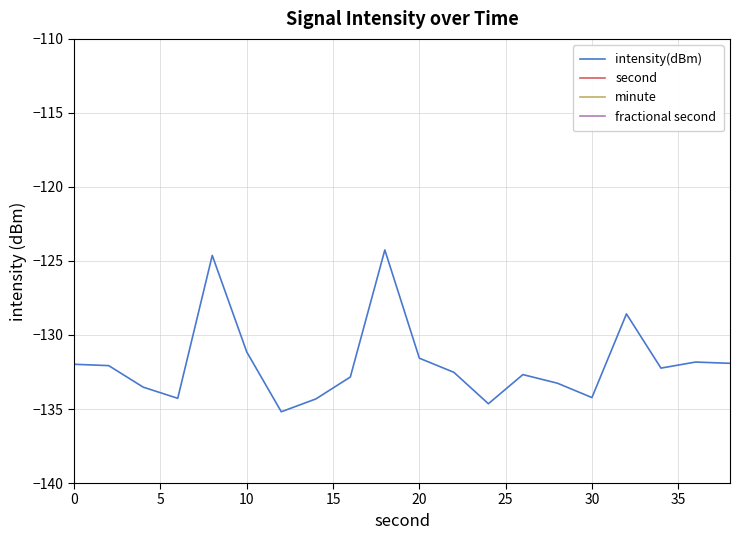

What is the approximate value of intensity(dBm) at 30?

-134.2